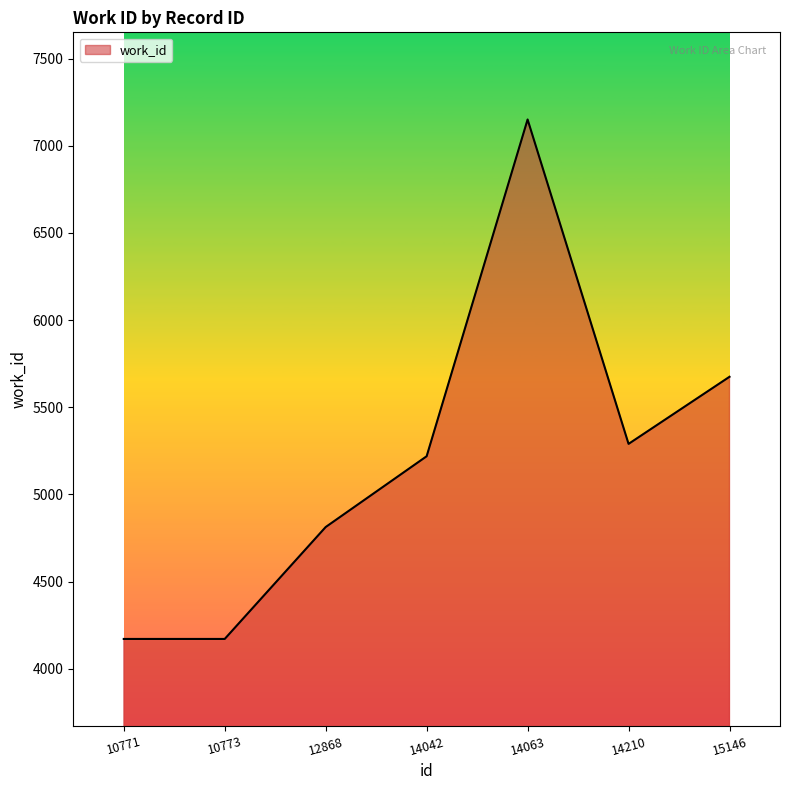

What is the difference between the maximum and minimum values?

2980